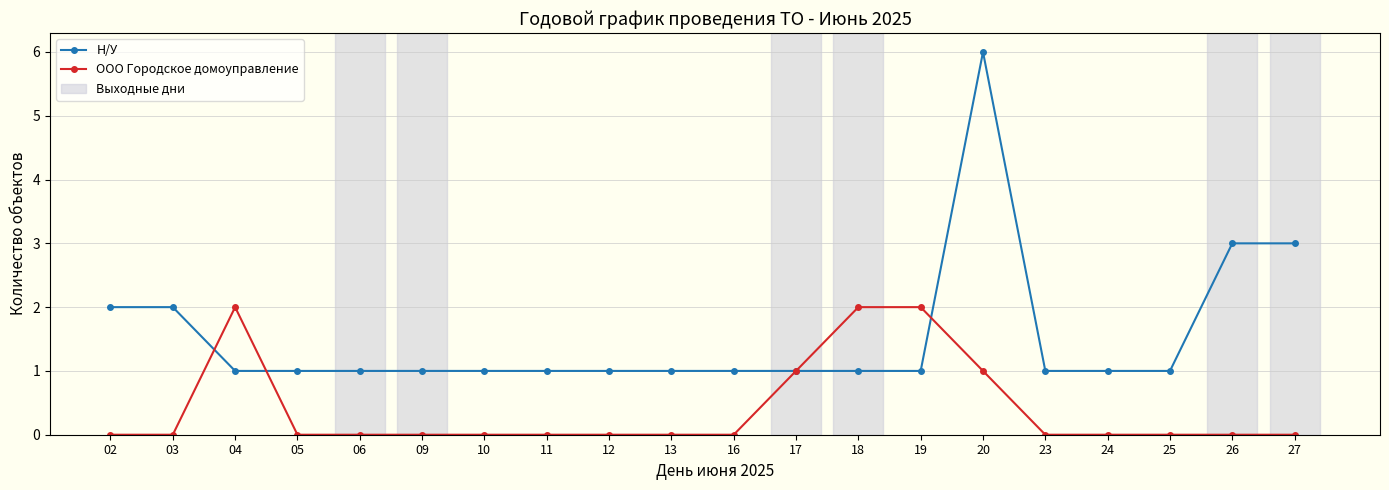

What is the greatest value displayed?

6